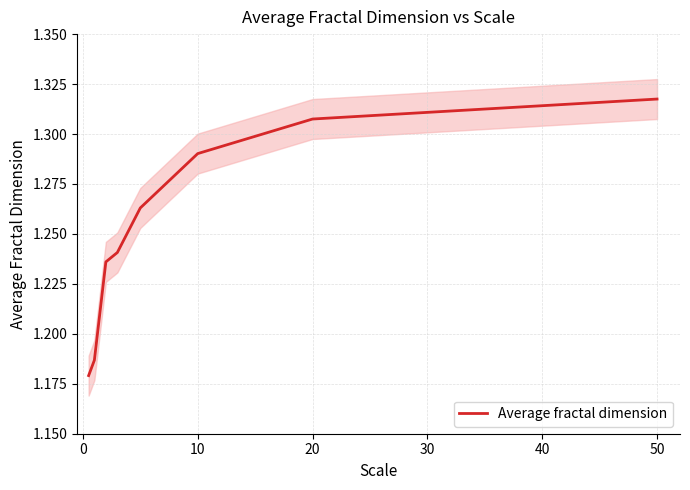

Reading left to right, transcribe all the data shown in this chart.

1.2	1.2	1.2	1.2	1.3	1.3	1.3	1.3